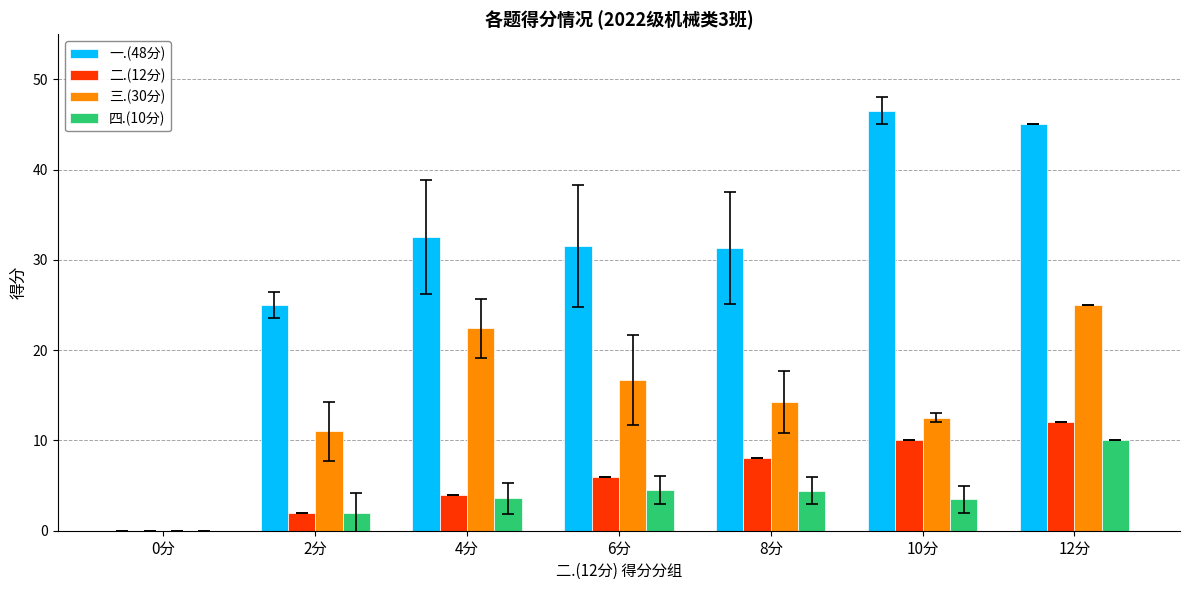

What is the maximum value shown in the chart?

46.5